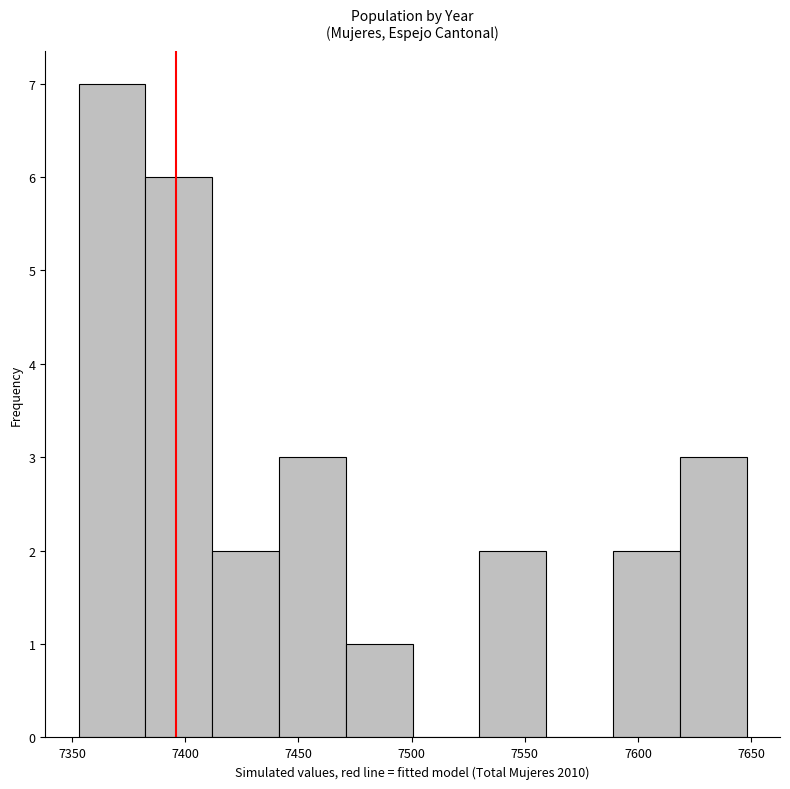

Reading left to right, transcribe this chart: for each bar, give the range it covers on the x-axis and its height. Neither the bar edges nor the heights are printed on the chart, so give them approximately, as read against the axes.

7353.0 to 7382.5: 7
7382.5 to 7412.0: 6
7412.0 to 7441.5: 2
7441.5 to 7471.0: 3
7471.0 to 7500.5: 1
7500.5 to 7530.0: 0
7530.0 to 7559.5: 2
7559.5 to 7589.0: 0
7589.0 to 7618.5: 2
7618.5 to 7648.0: 3